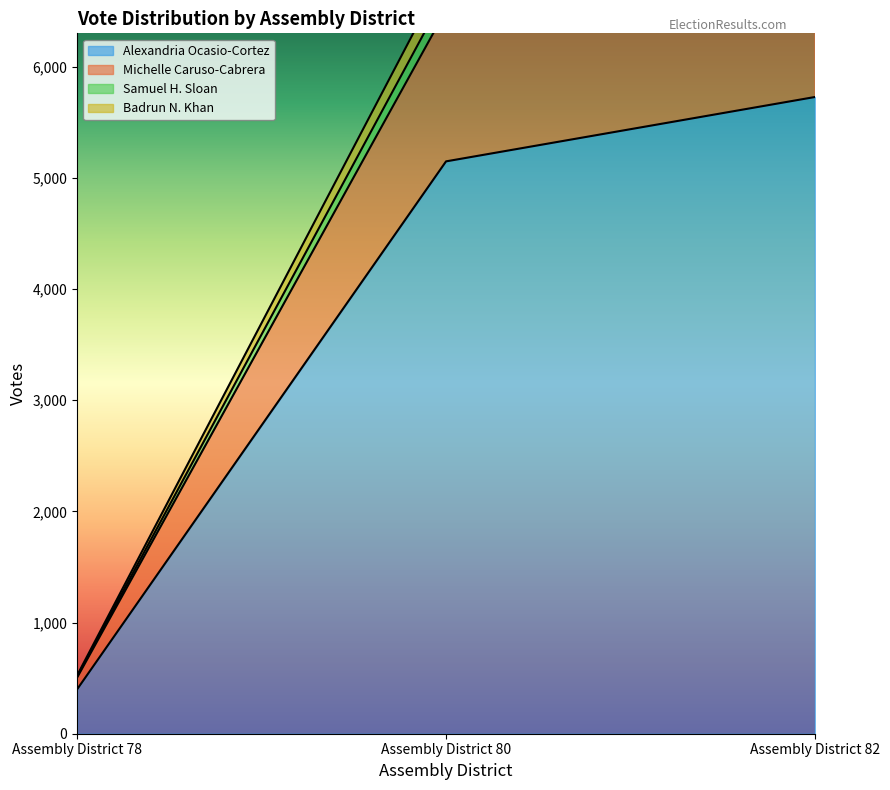

What is the difference between the highest and lowest values at Assembly District 82?

2531